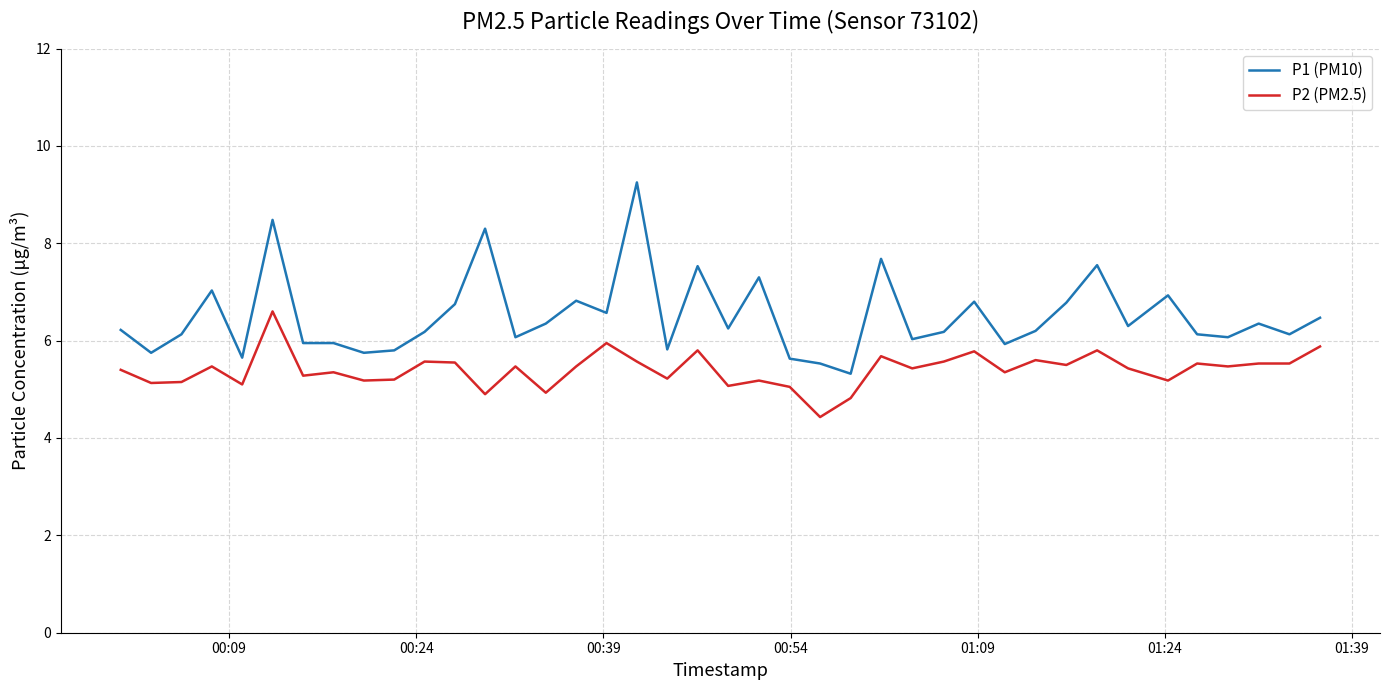

Which series has the largest total across all categories?

P1 (PM10)